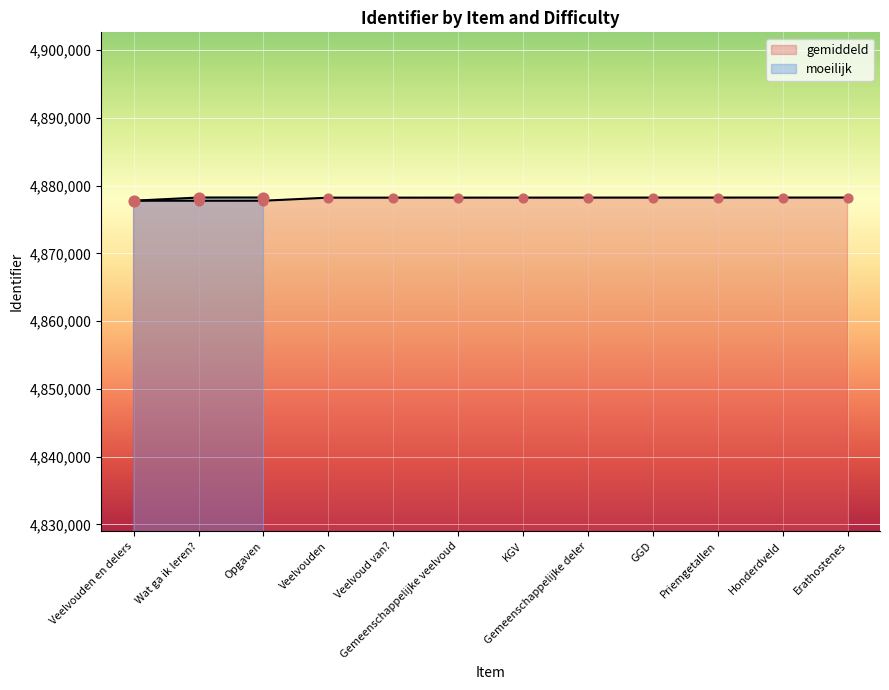

What is the total value across all series at Erathostenes?

9756484